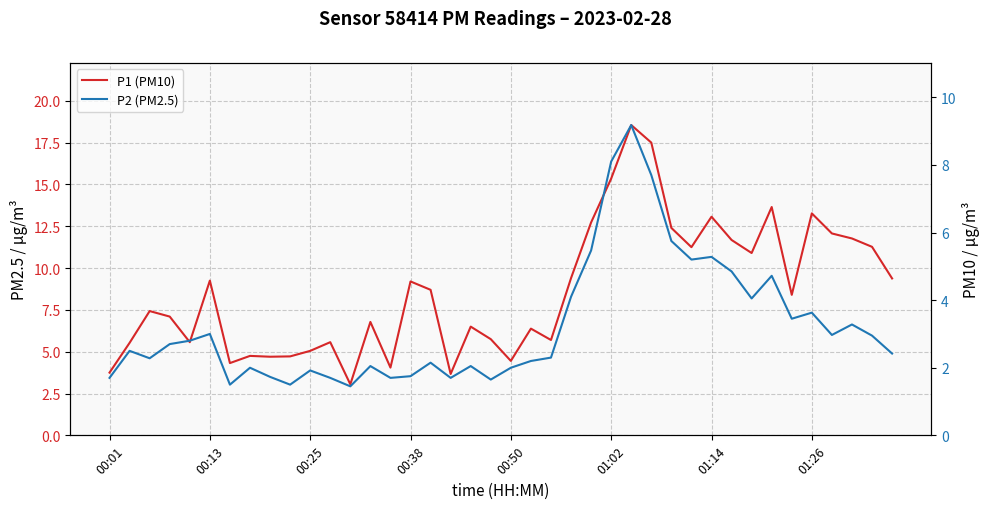

How many lines are shown in the chart?

2